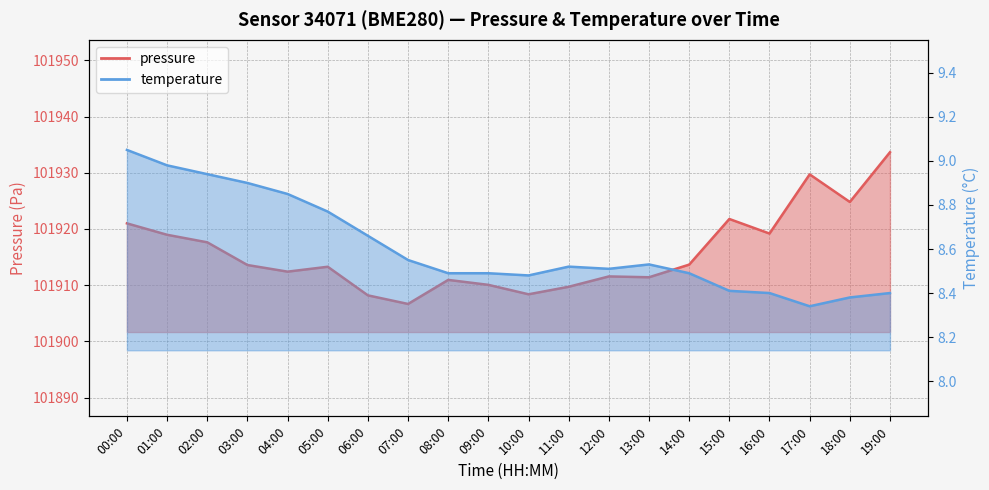

Which series has the largest range (max minus min)?

pressure